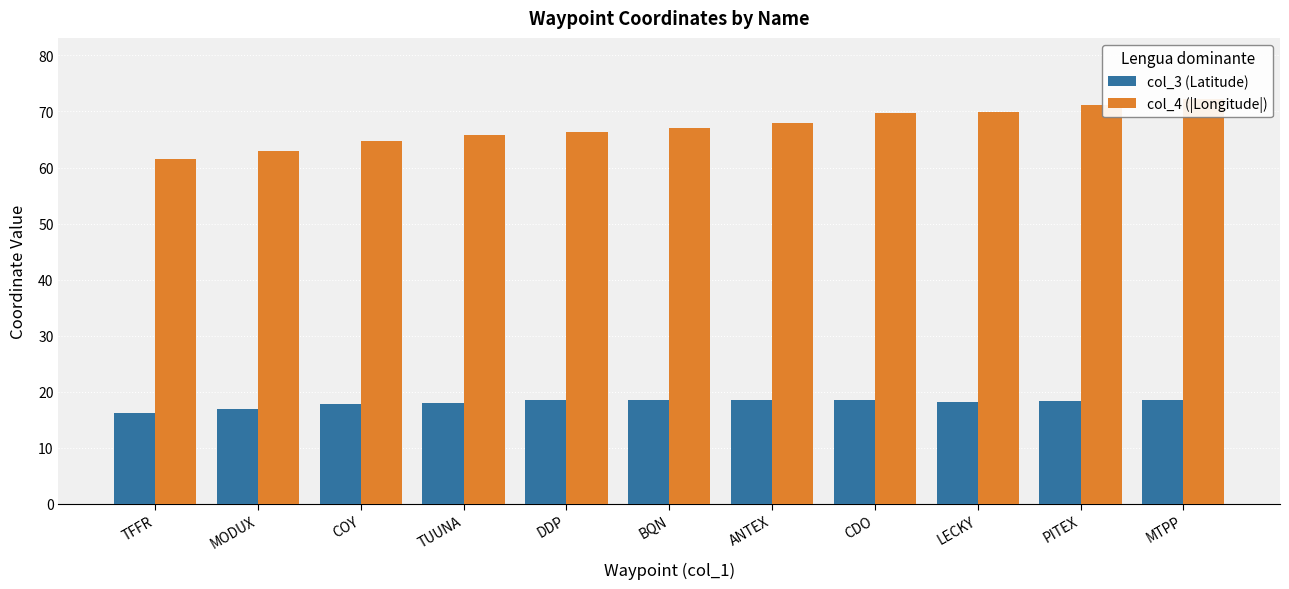

What is the average value of the col_3 (Latitude) series?

18.0